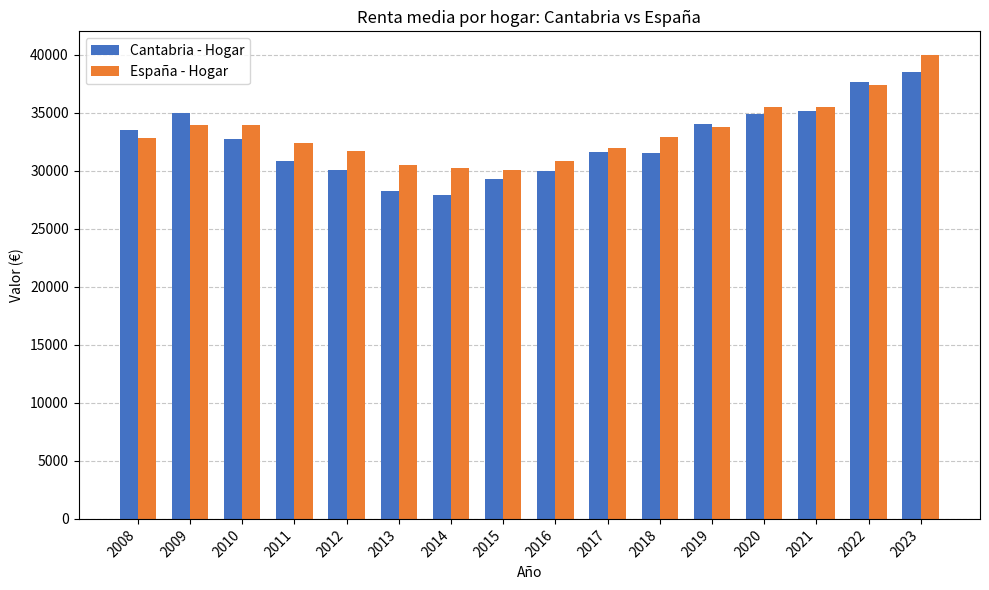

Is the value of España - Hogar at 2008 greater than the value of Cantabria - Hogar at 2017?

Yes